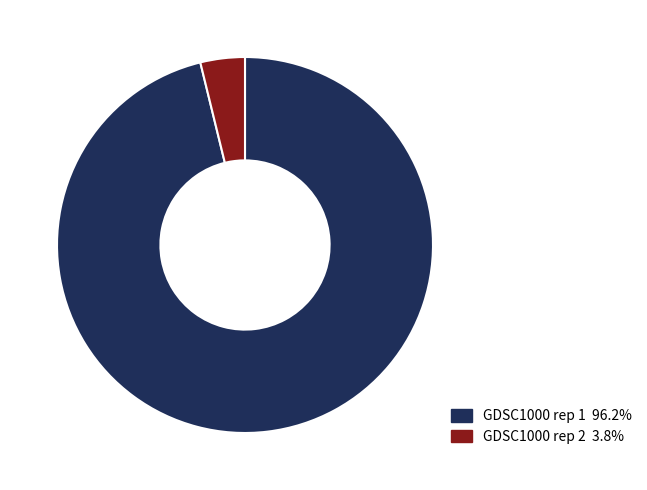

Is there any slice that represents more than half of the pie?

Yes